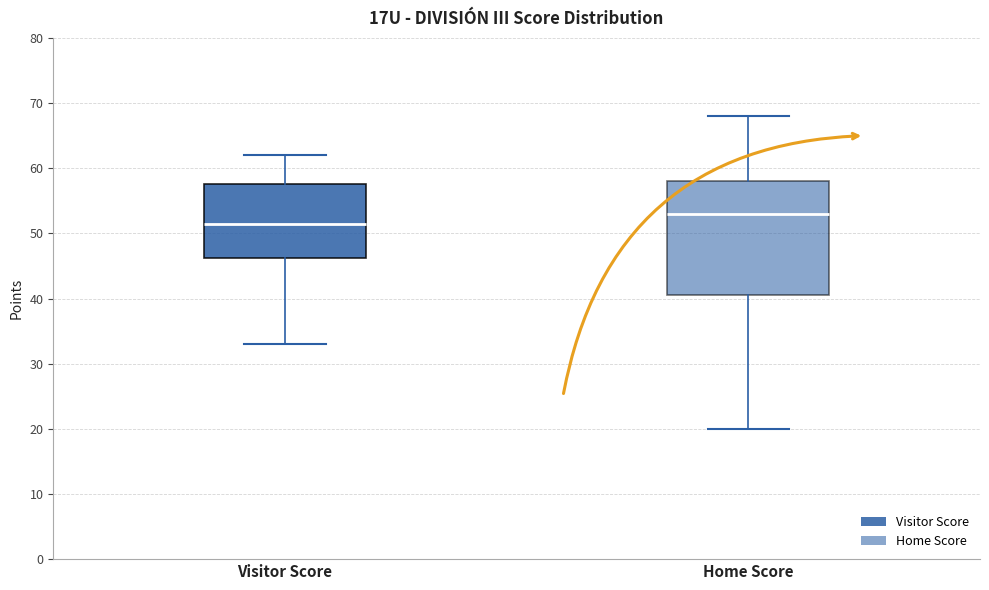

Reading left to right, read every box against the y-axis: the position of its median line, the range the box covers, and the ends of its whiskers. The values are not printed on the chart, so give them approximately, as read against the axis.

Visitor Score: median 52, box 46 to 58, whiskers 33 to 62
Home Score: median 53, box 41 to 58, whiskers 20 to 68